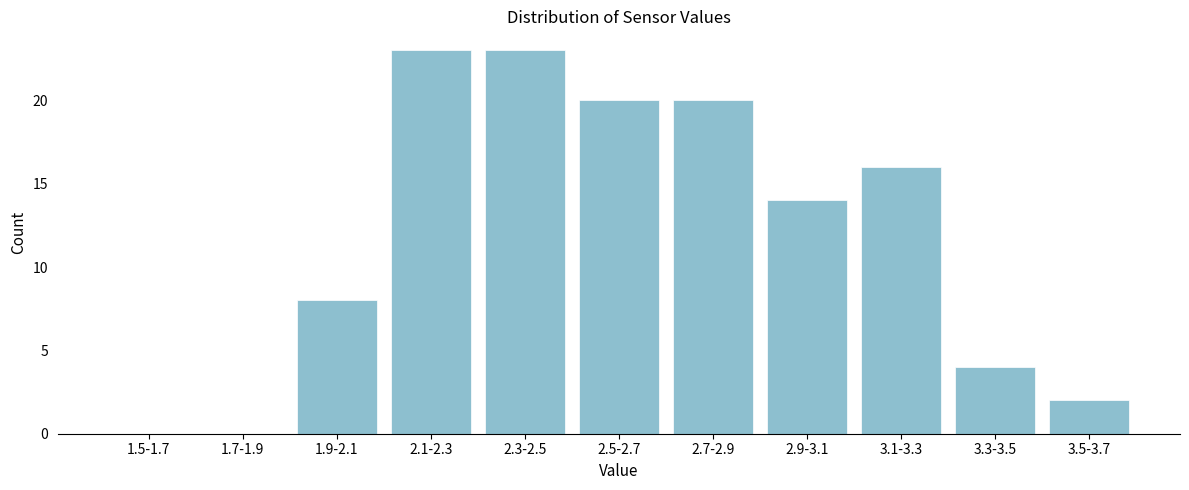

Reading right to left, transcribe all the data shown in this chart.

3.5-3.7=2	3.3-3.5=4	3.1-3.3=16	2.9-3.1=14	2.7-2.9=20	2.5-2.7=20	2.3-2.5=23	2.1-2.3=23	1.9-2.1=8	1.7-1.9=0	1.5-1.7=0